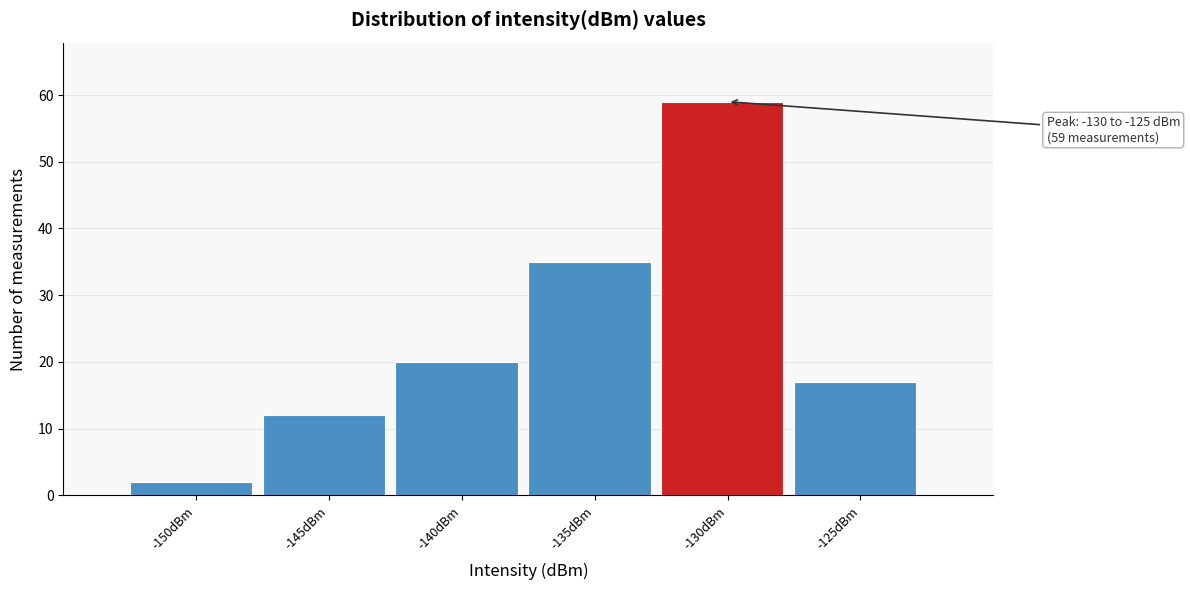

Reading right to left, extract all data points from this chart.

17	59	35	20	12	2